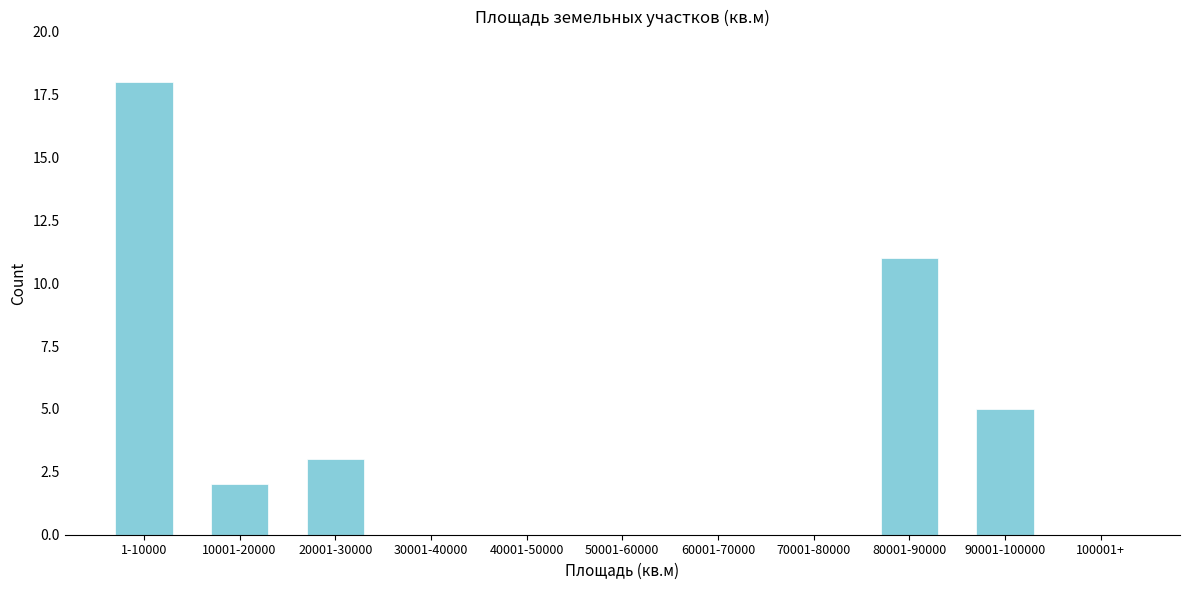

Reading left to right, extract all data points from this chart.

1-10000=18	10001-20000=2	20001-30000=3	30001-40000=0	40001-50000=0	50001-60000=0	60001-70000=0	70001-80000=0	80001-90000=11	90001-100000=5	100001+=0